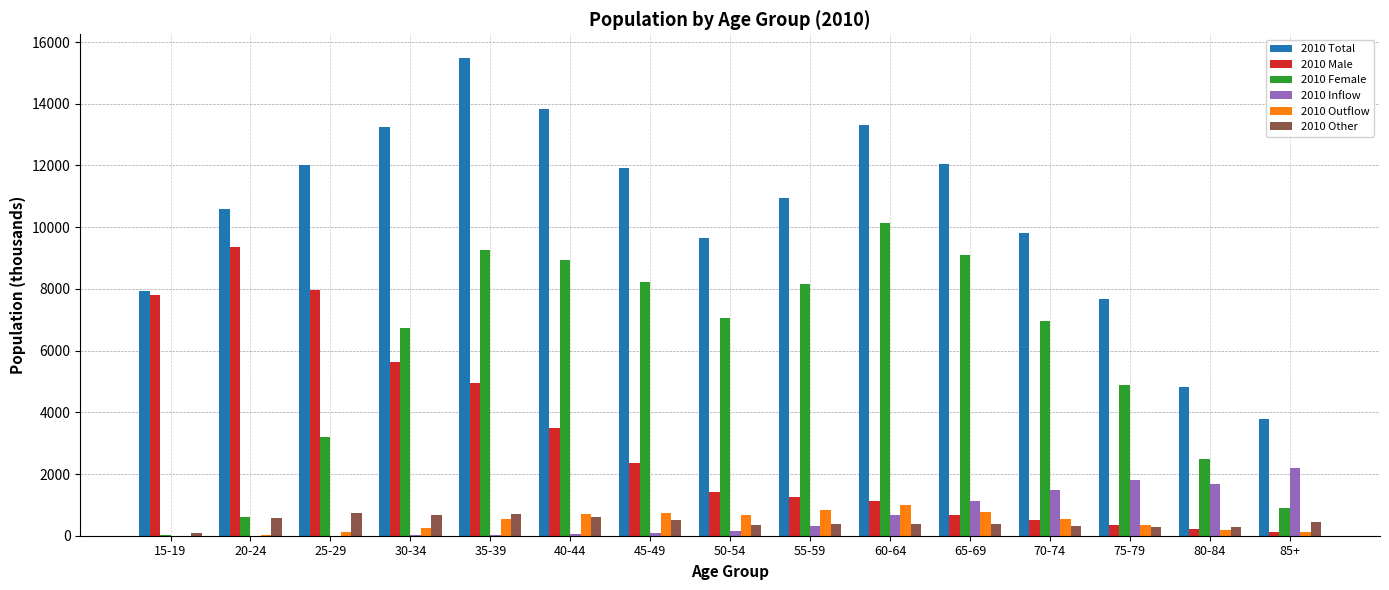

What is the sum of the 2010 Inflow values at 35-39 and 20-24?

24